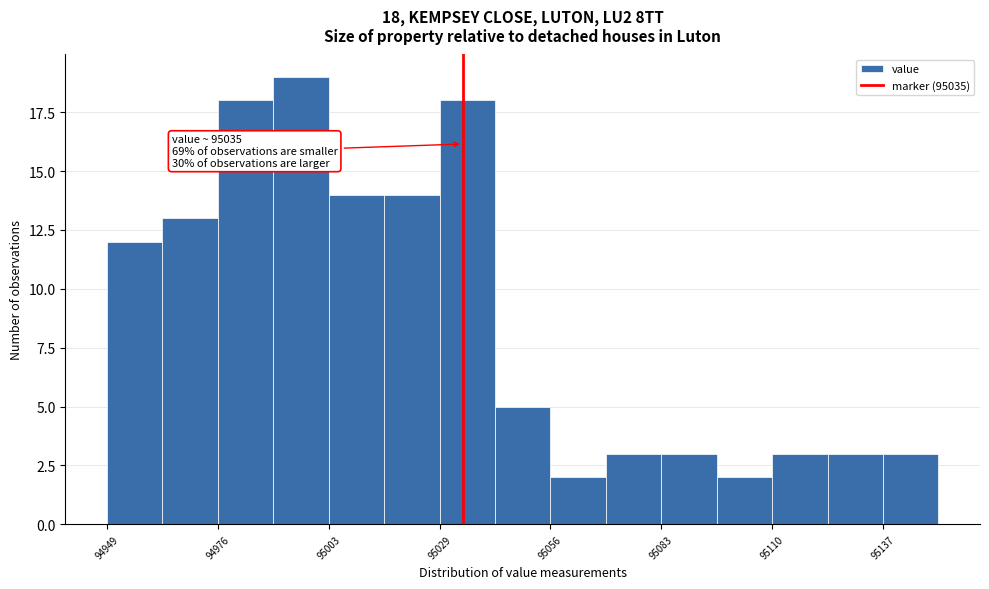

Read against the x-axis, roughly where is the centre of the tallest bar?

94995